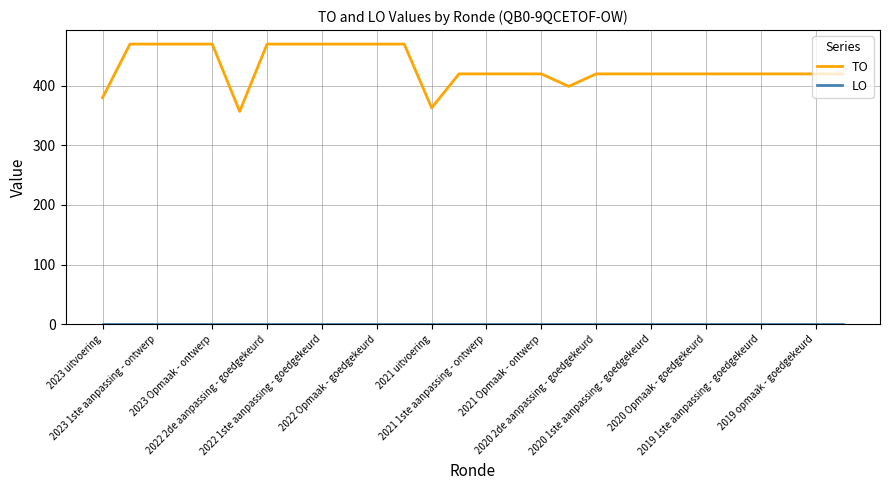

What is the maximum value shown in the chart?

470